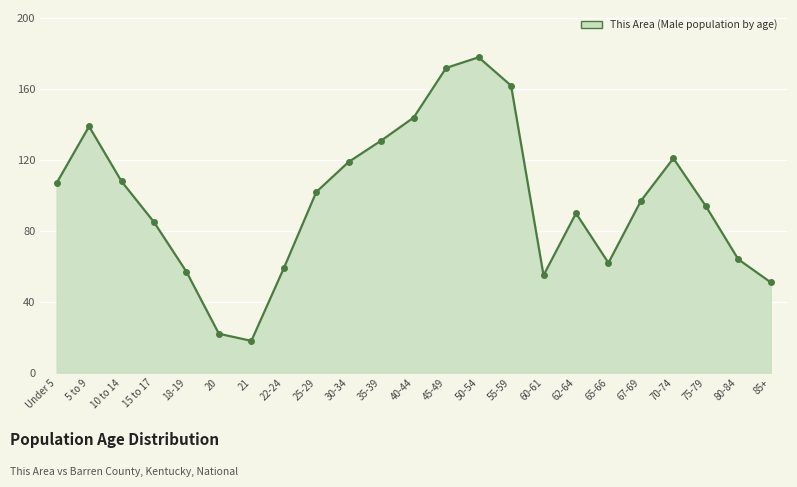

At which category does the chart reach its peak across all series?

50-54